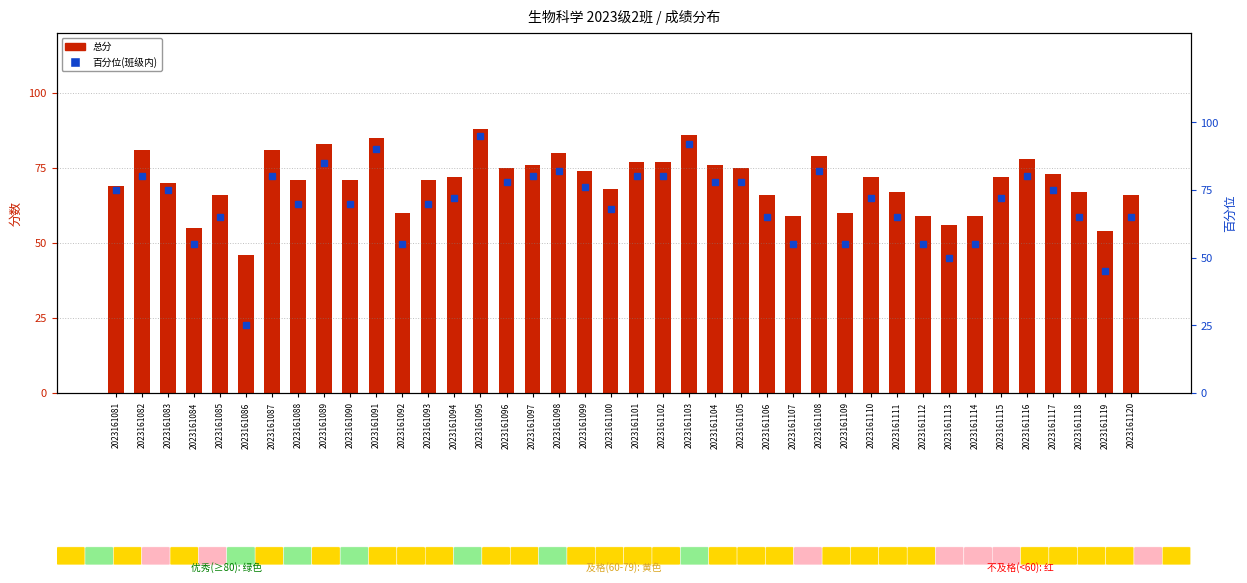

What is the difference between the maximum and second lowest values in the 总分 series?

34